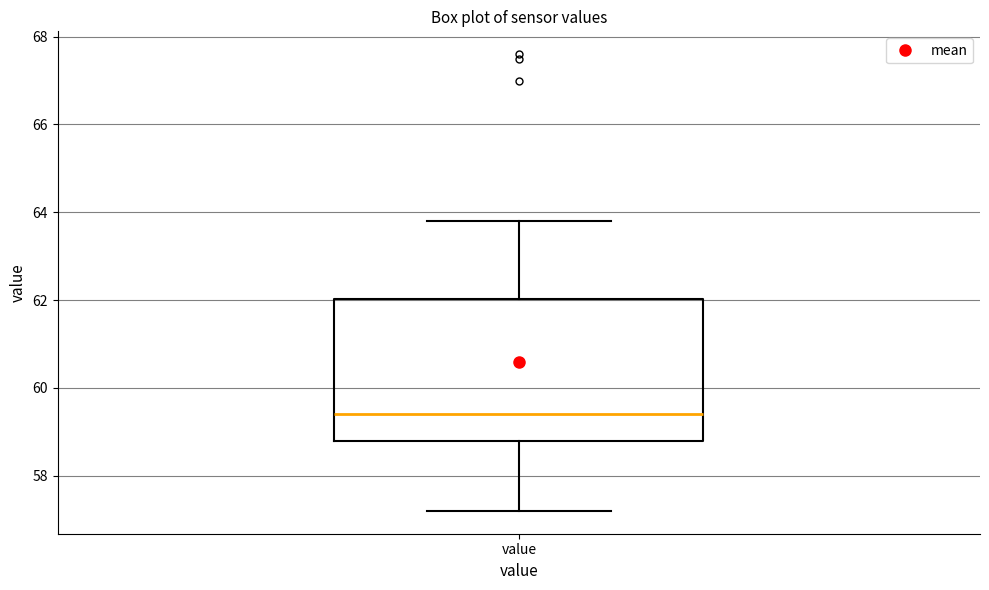

Transcribe this box plot: give where the median line is, the range the box spans, and where the two whiskers end, as read against the y-axis. The values are not printed on the chart, so give them approximately, as read against the axis.

median 59.4, box 58.8 to 62.0, whiskers 57.2 to 63.8